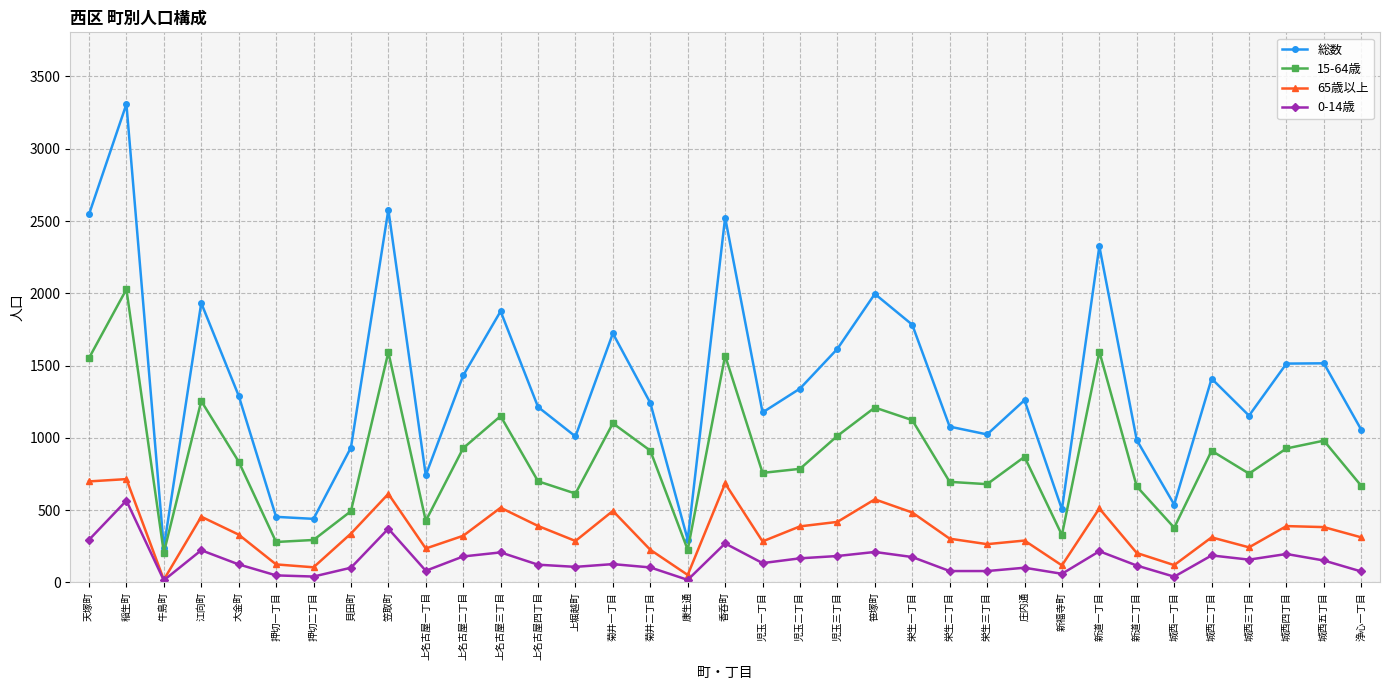

True or false: 65歳以上 has more than 2 points higher than both neighbors.

True